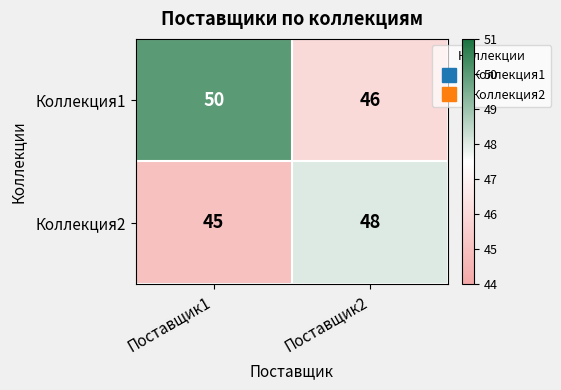

What is the sum of all Коллекция2 values?

93